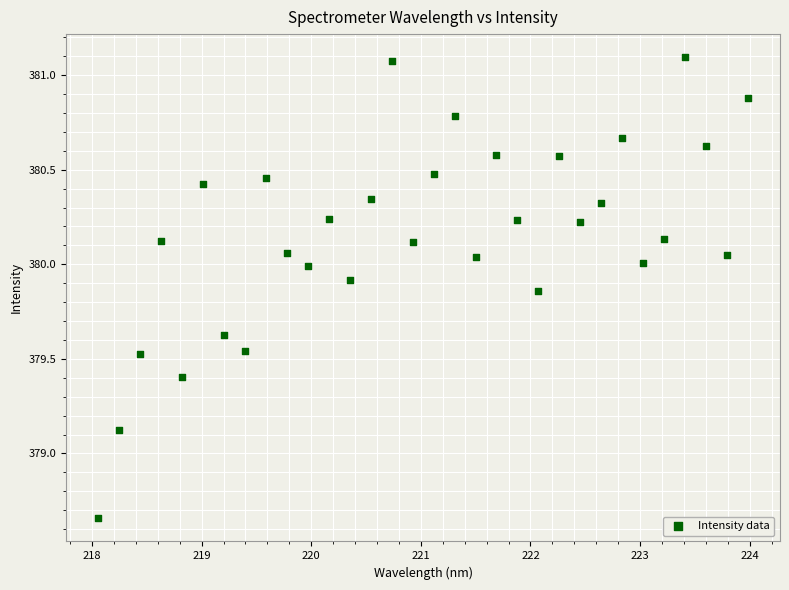

What is the range of Y values (max minus min)?

2.4